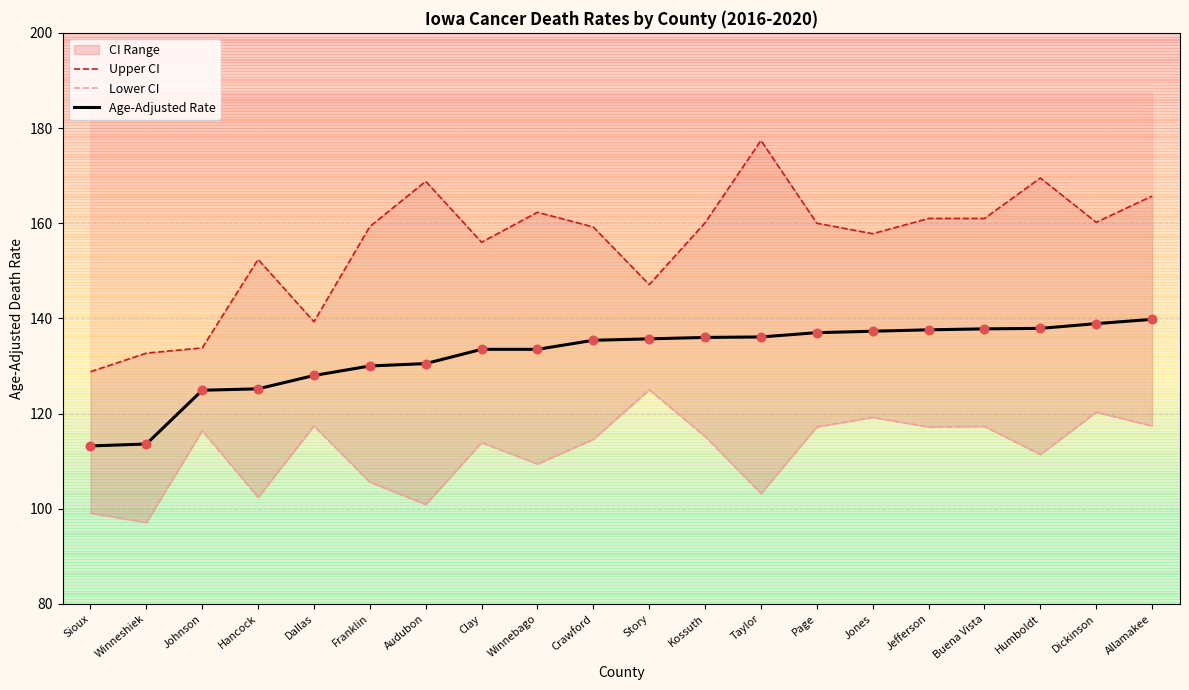

Which series reaches the maximum Y coordinate?

Upper CI